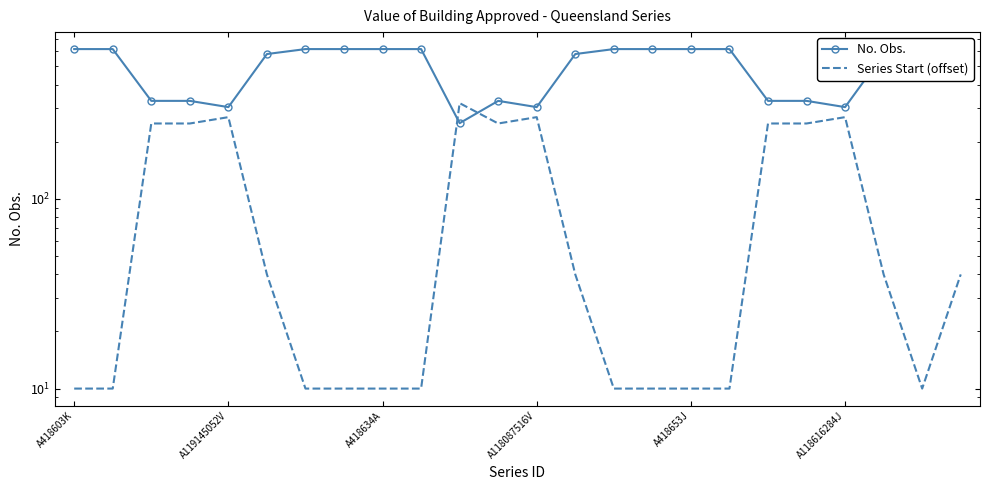

Is the value of No. Obs. at 9 greater than the value of Series Start (offset) at 13?

Yes